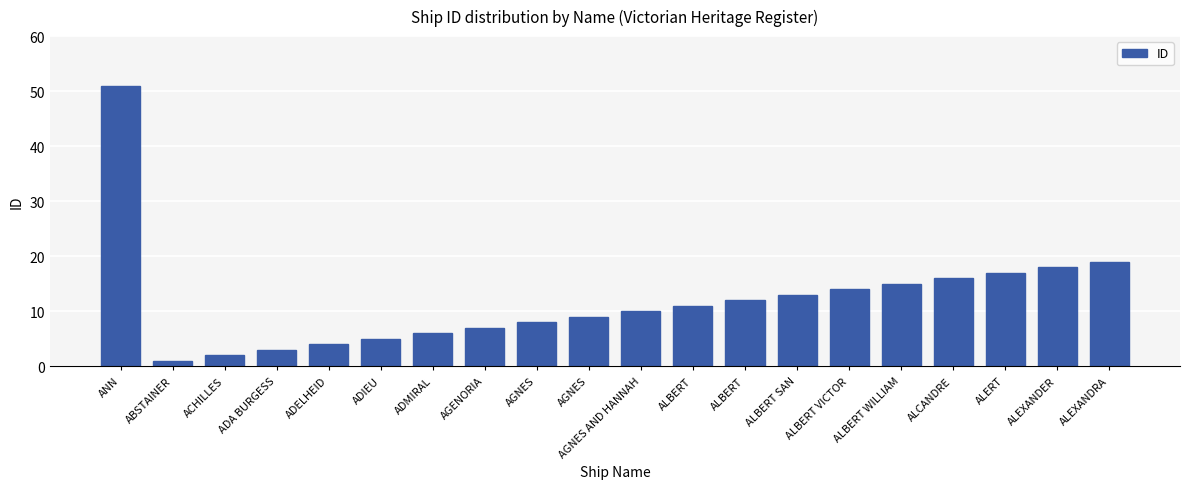

At which category does the chart reach its peak across all series?

ANN